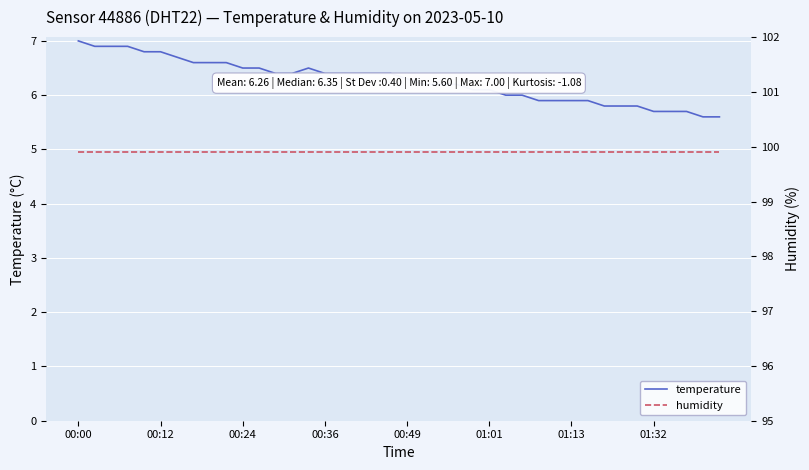

What are all the series names shown in the legend?

temperature, humidity